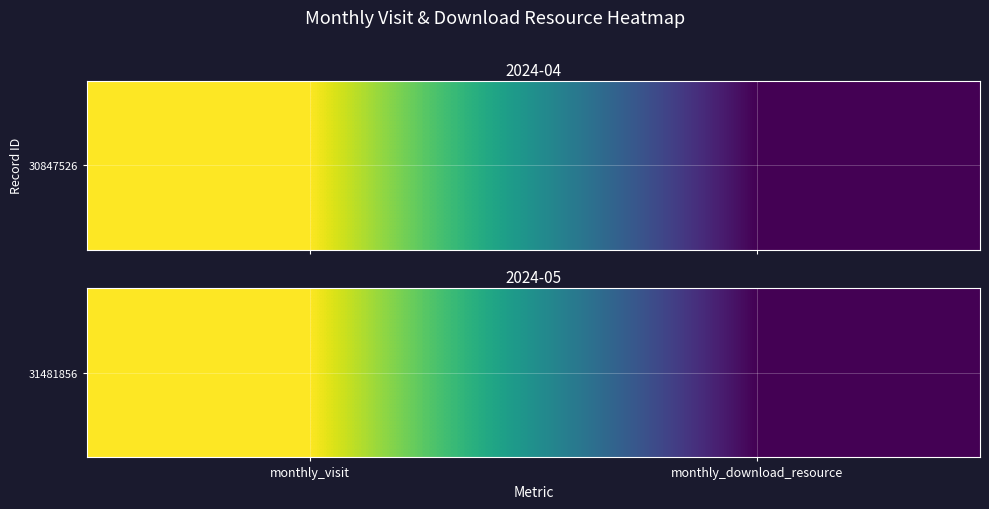

How many data points are less than 29?

1